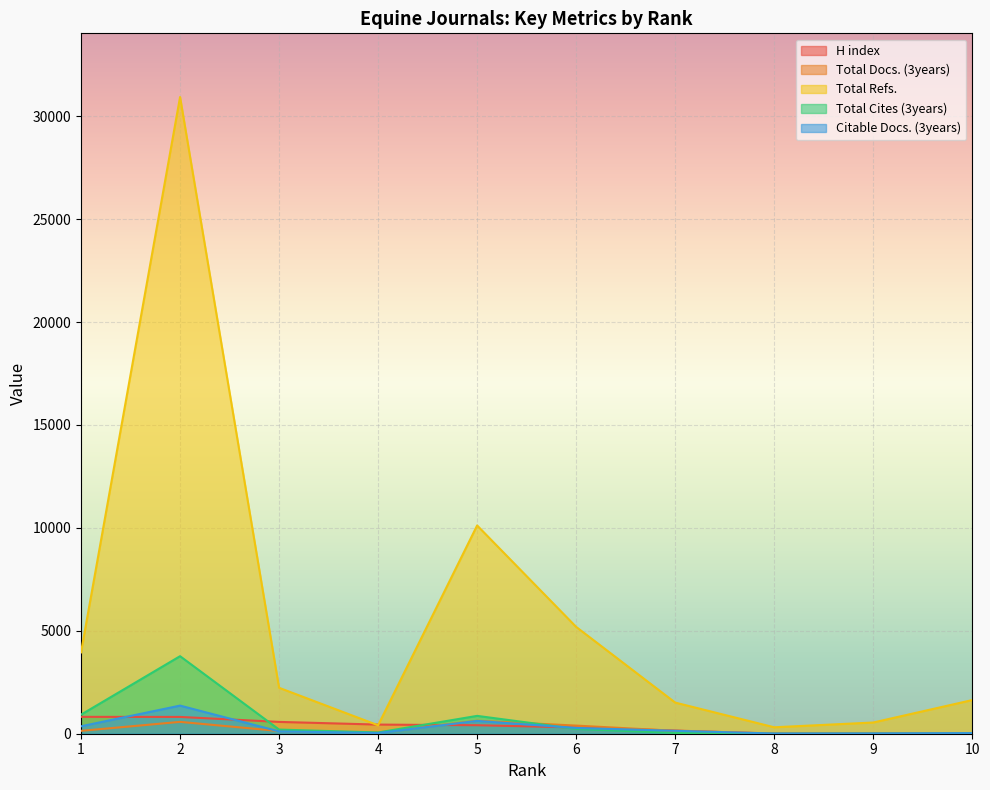

What is the sum of the H index values at 10 and 5?

420